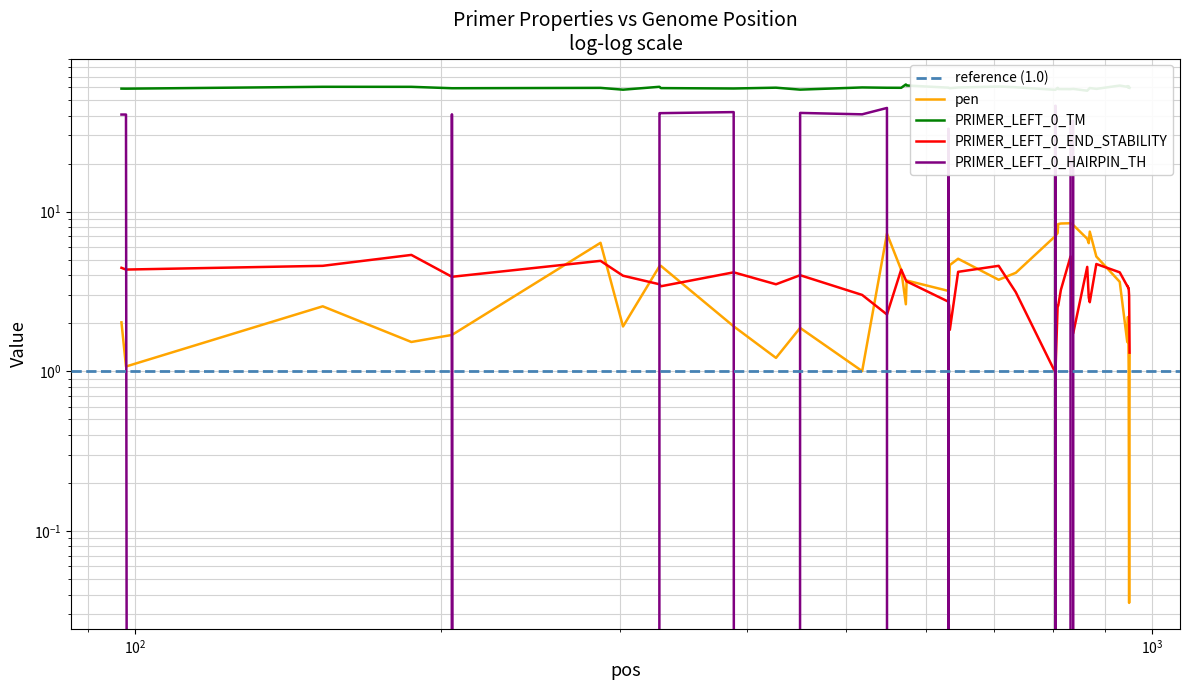

Does the chart display data point markers on the line(s)?

No